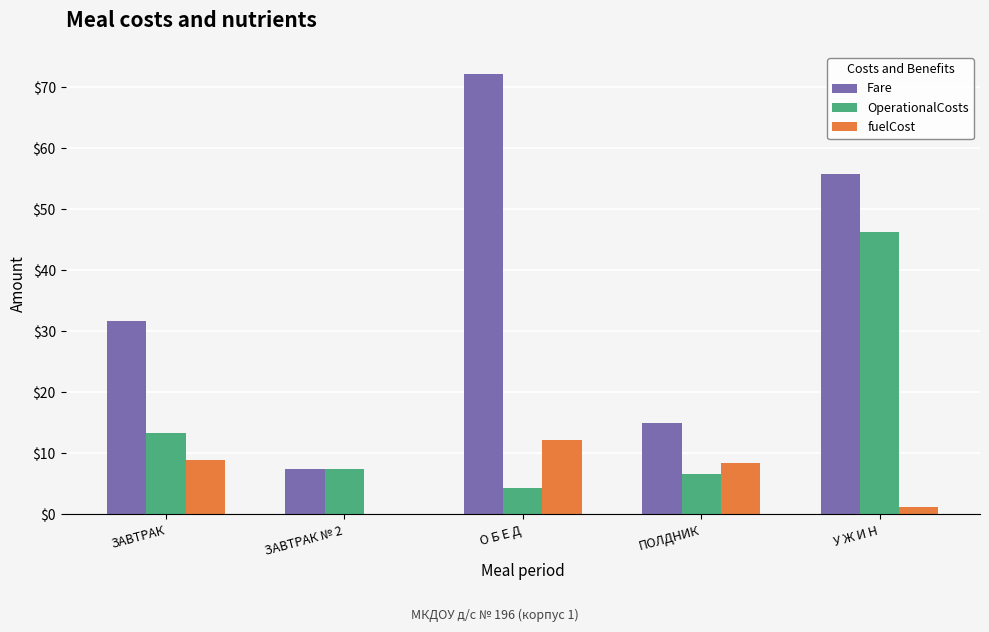

What is the sum of all Fare values?

182.1